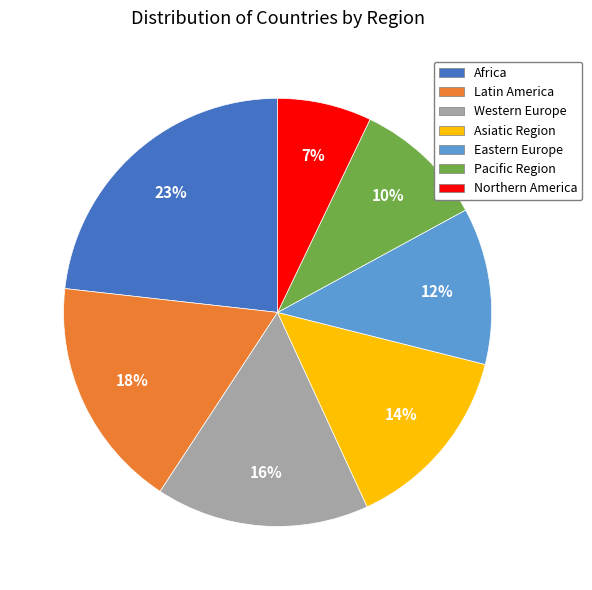

Count the number of slices in the pie.

7